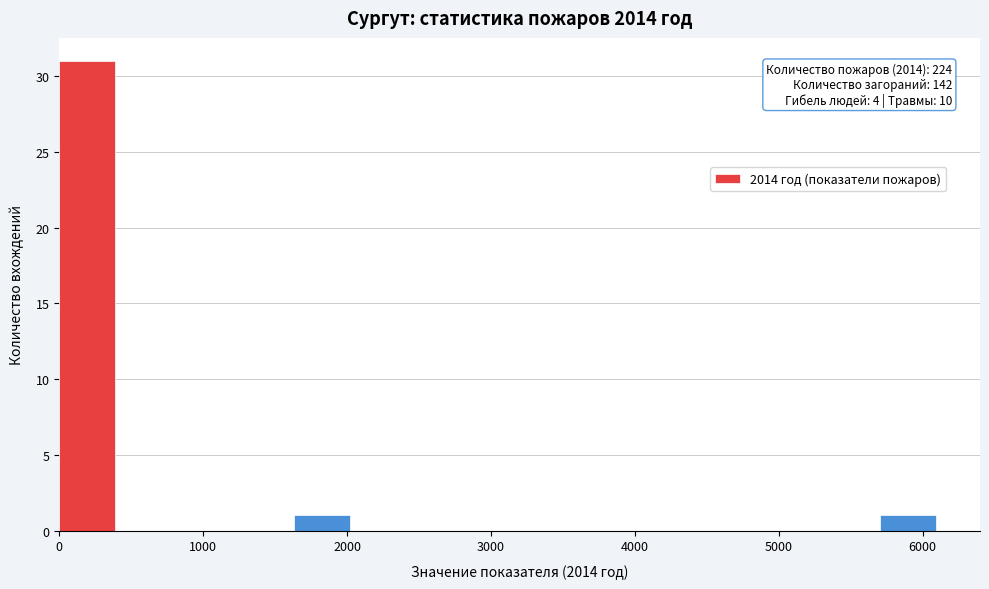

Which range on the x-axis has the tallest bar?

0 to 400